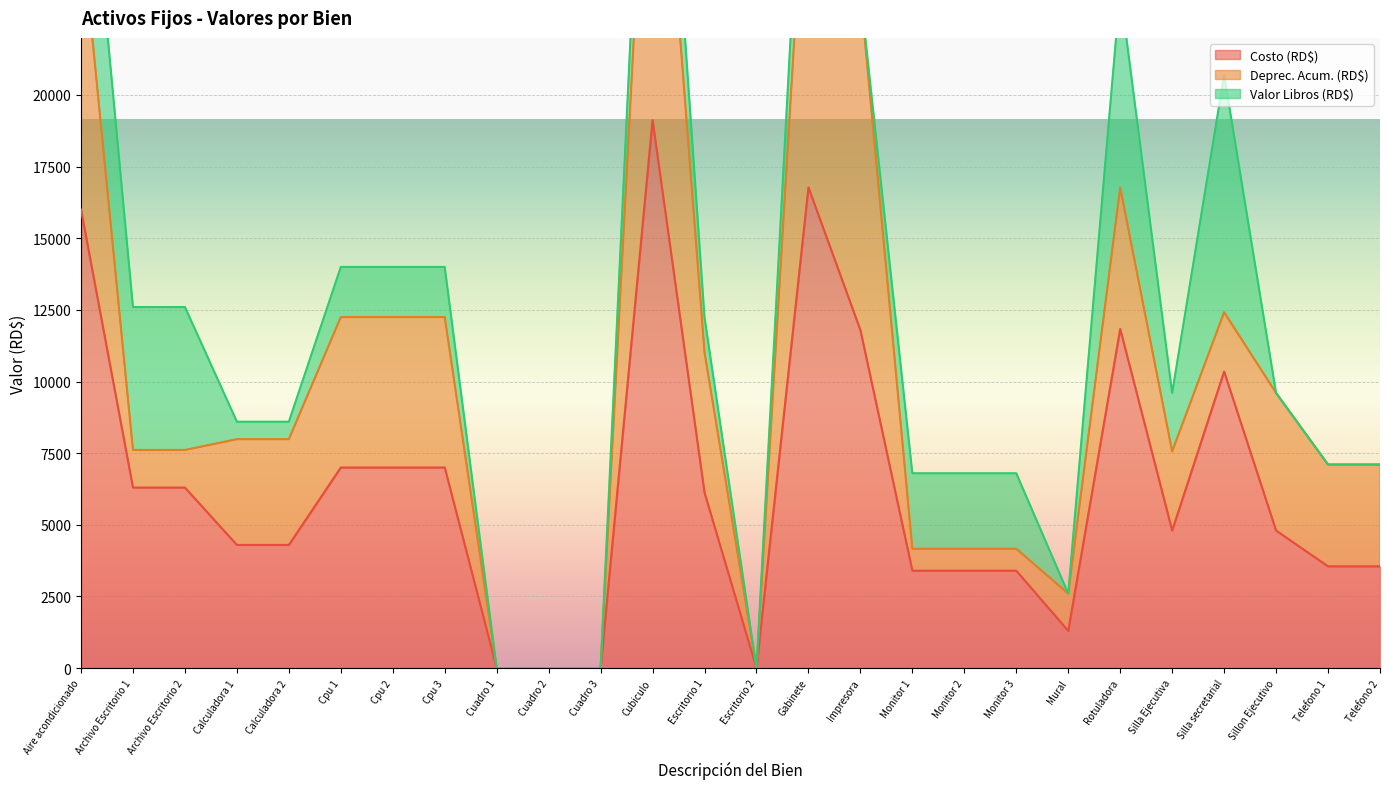

True or false: Costo (RD$) has more than 2 interior local peaks.

True